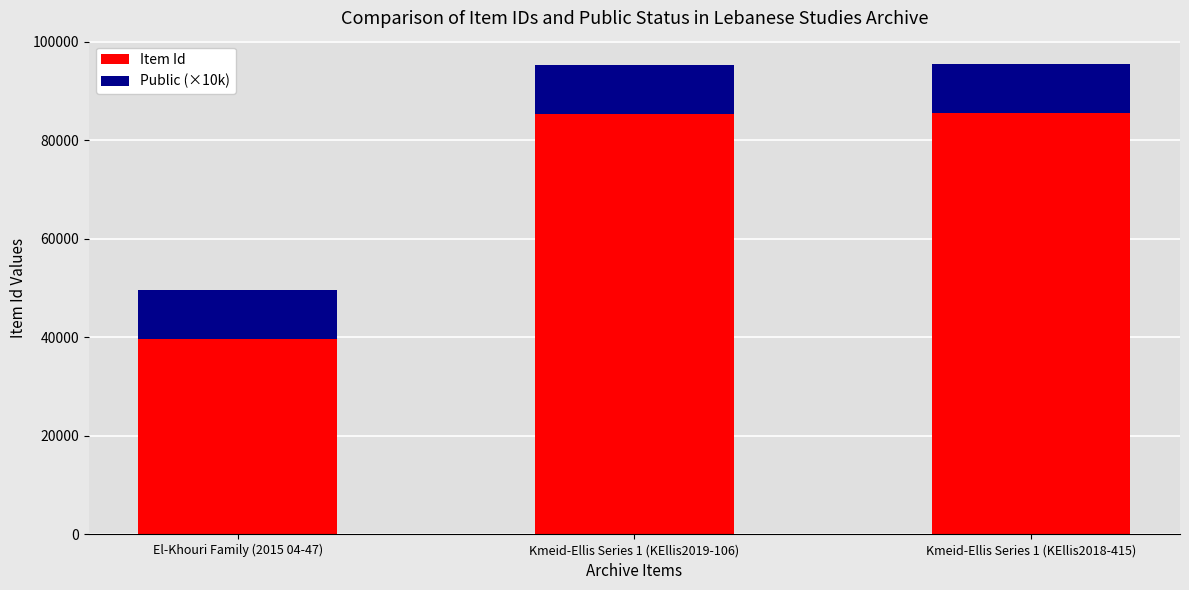

The value of Item Id at Kmeid-Ellis Series 1 (KEllis2019-106) is 116113. True or false?

False